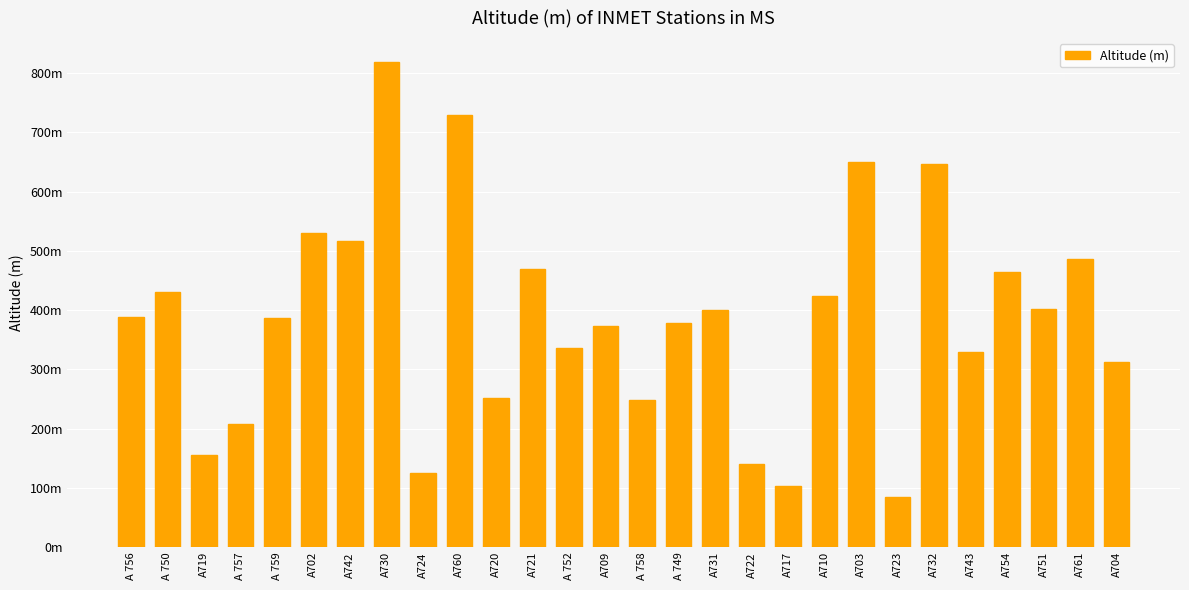

Are the bars grouped side by side (vs. stacked)?

No